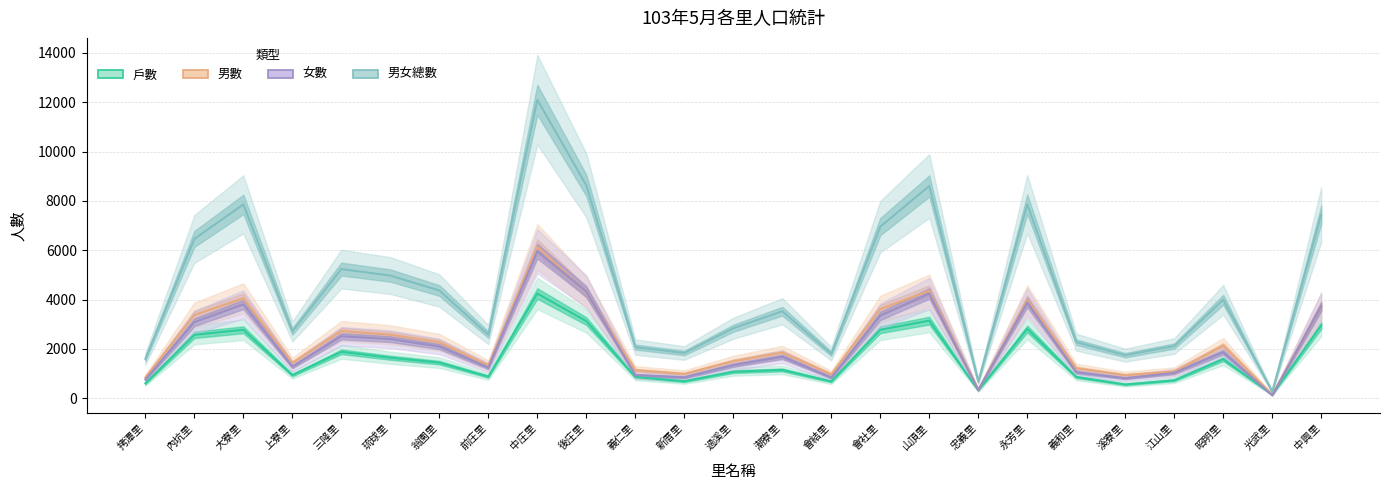

What is the average value of the 男數 series?

2280